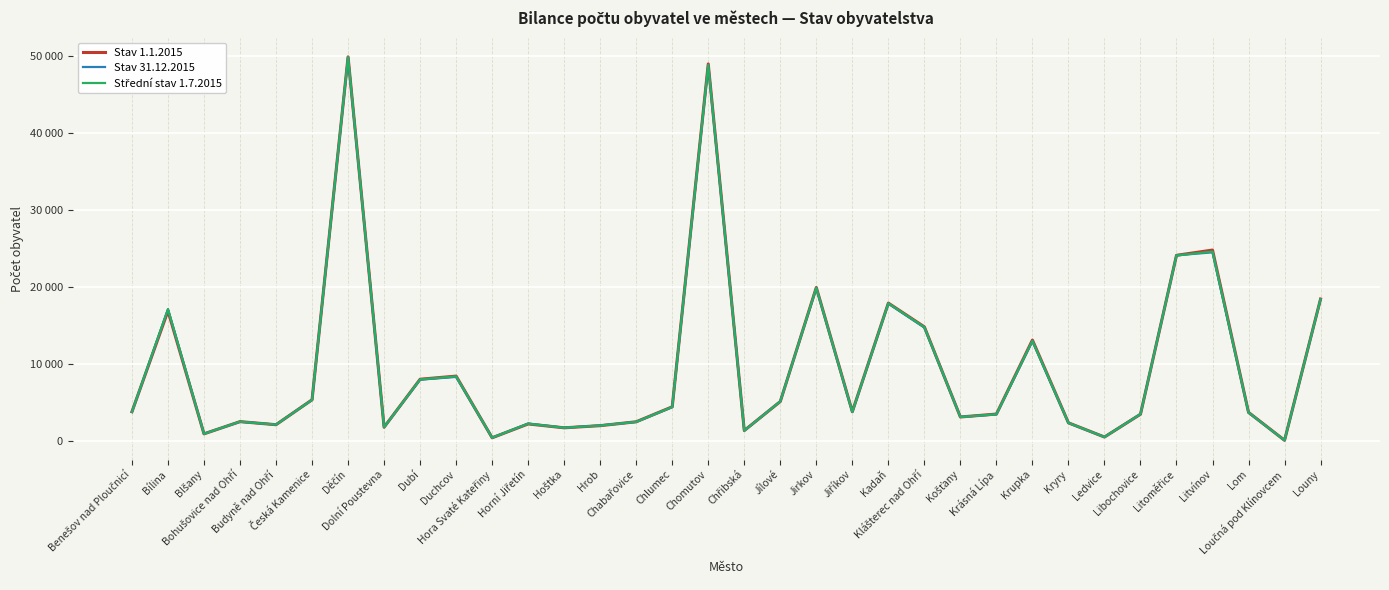

List the series in order of their overall mean, lowest first.

Stav 31.12.2015, Střední stav 1.7.2015, Stav 1.1.2015